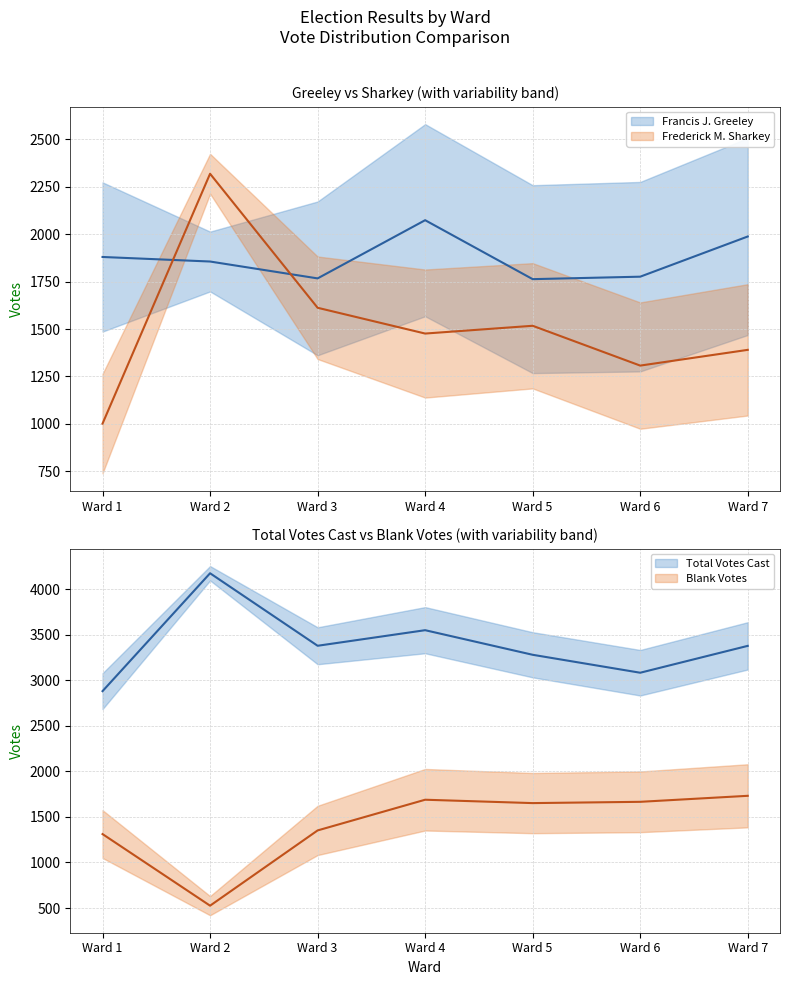

At which label does Blank Votes reach its peak?

Ward 7